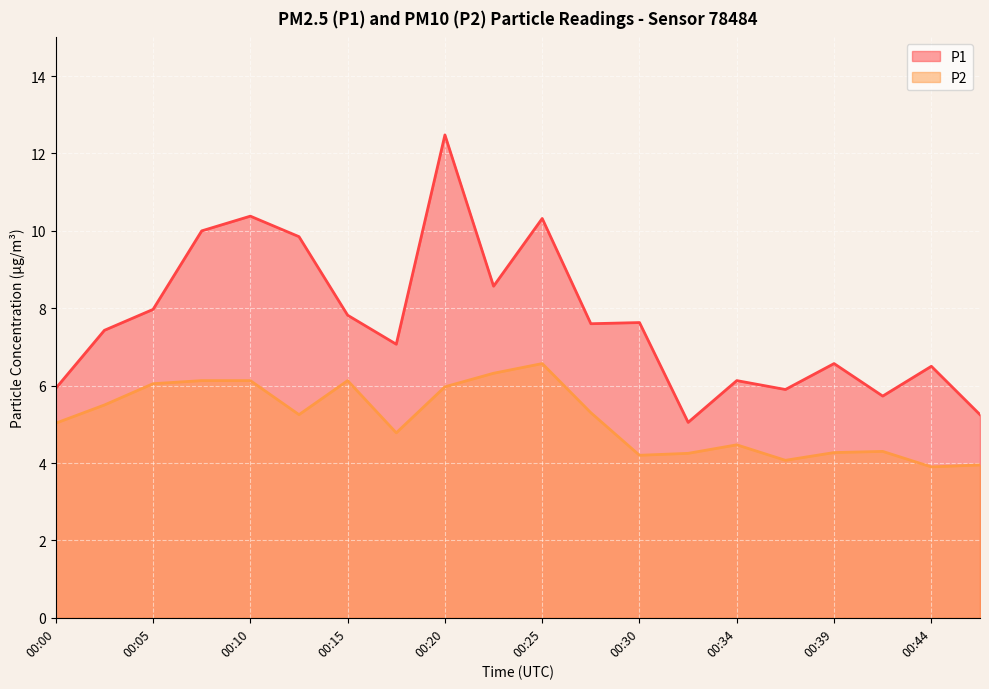

Is the value of P2 at 00:42 greater than the value of P1 at 00:22?

No